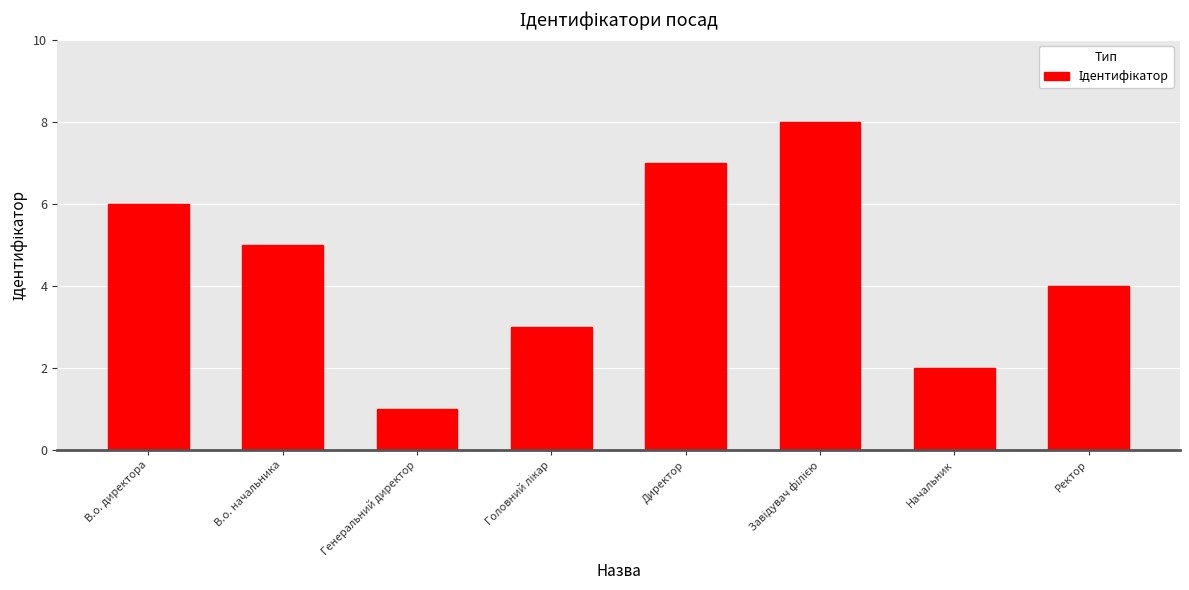

The value at Ректор is 6. True or false?

False